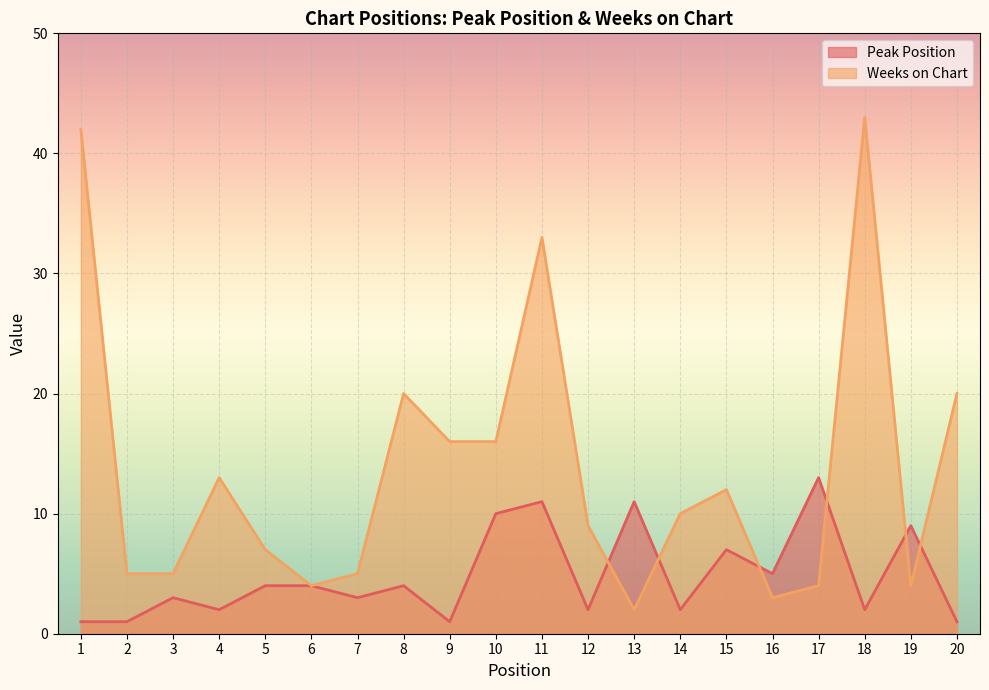

What are all the series names shown in the legend?

Peak Position, Weeks on Chart